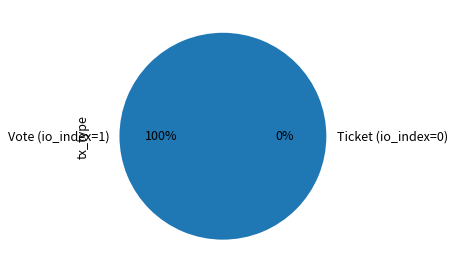

Count the number of slices in the pie.

2